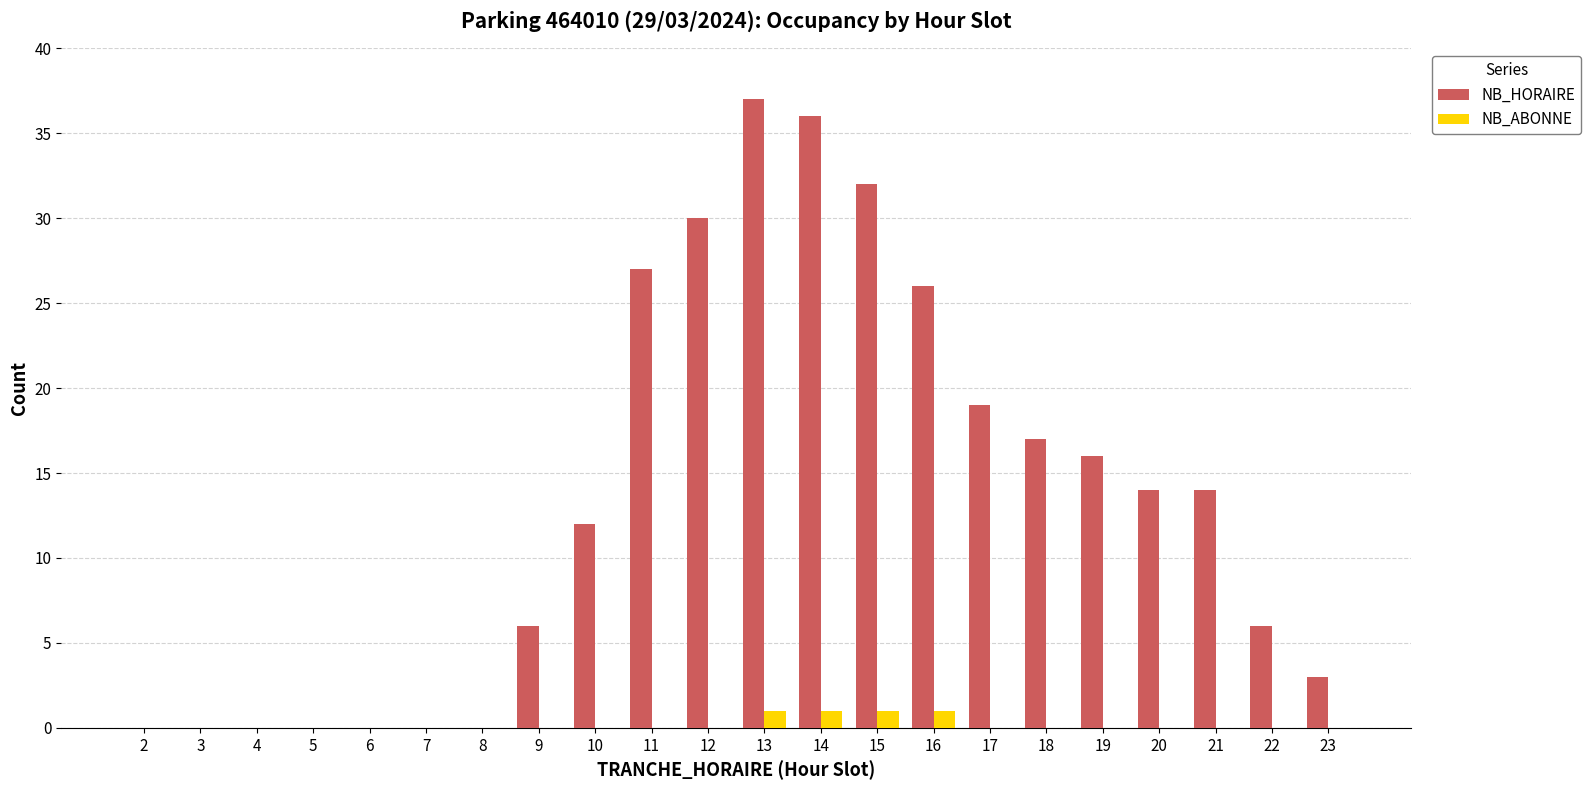

What is the total value across all series at 14?

37